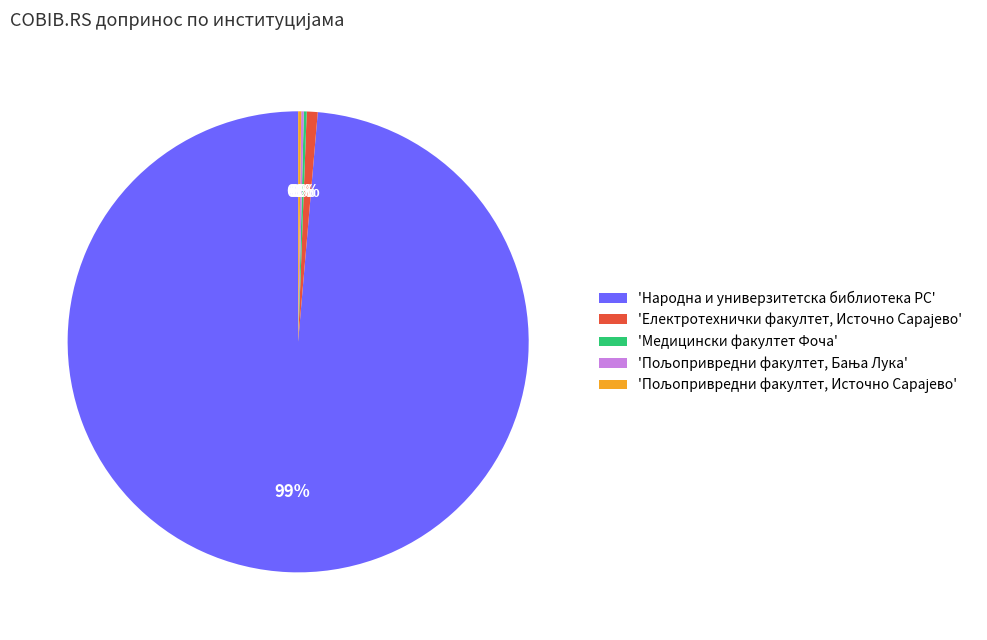

To the nearest percent, what percentage of the pie is 'Народна и универзитетска библиотека РС'?

99%